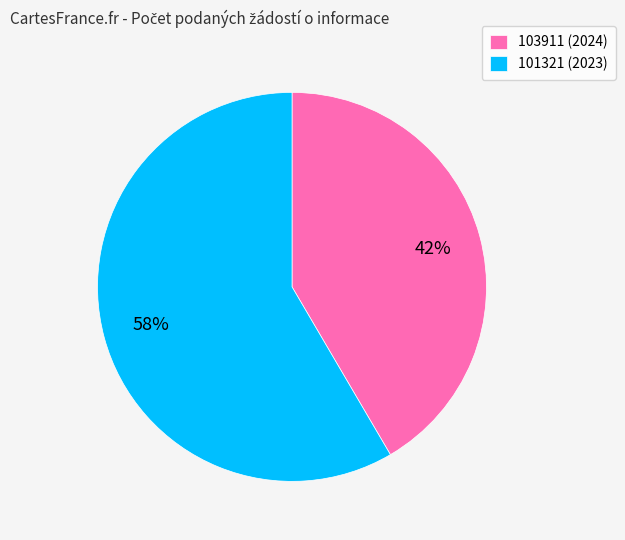

To the nearest percent, what percentage of the pie is 101321?

58%